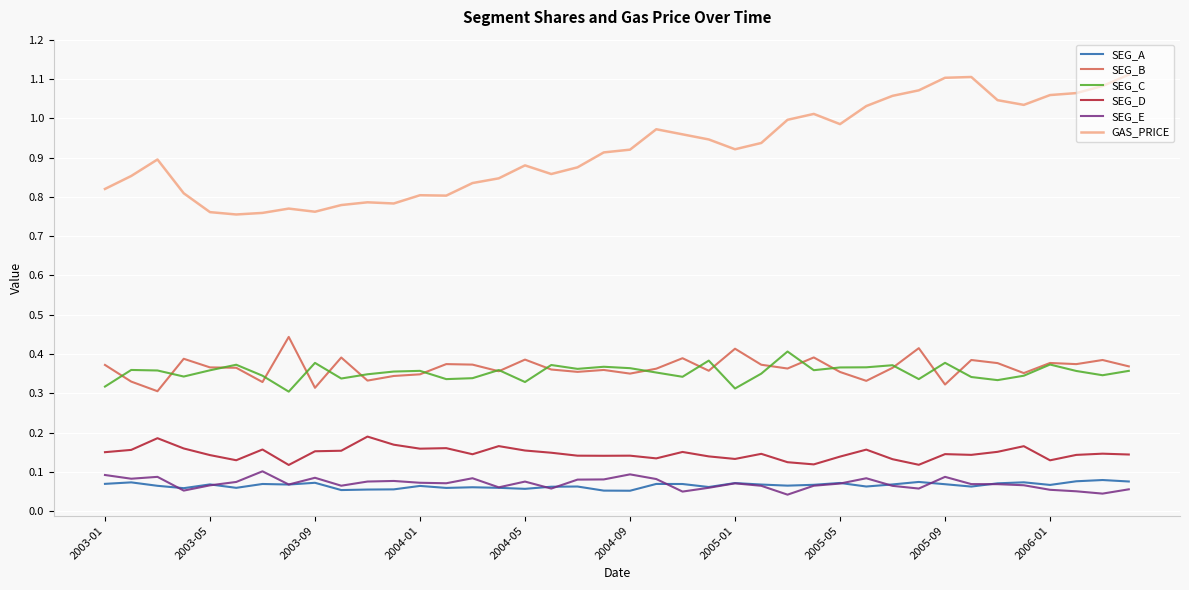

True or false: SEG_E and SEG_C cross at least once.

False